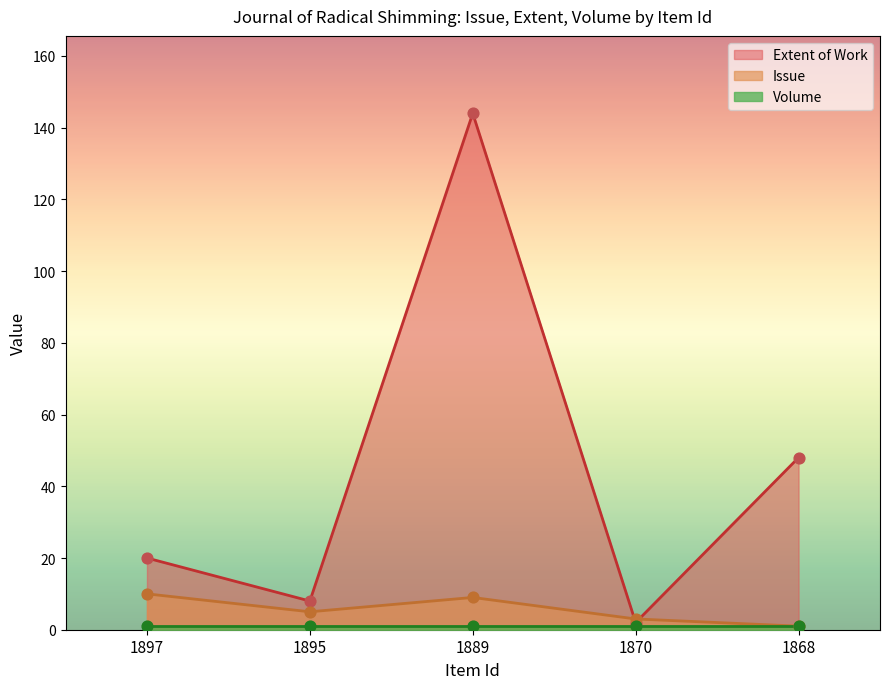

The Extent of Work series shows 144 at 1889. True or false?

True